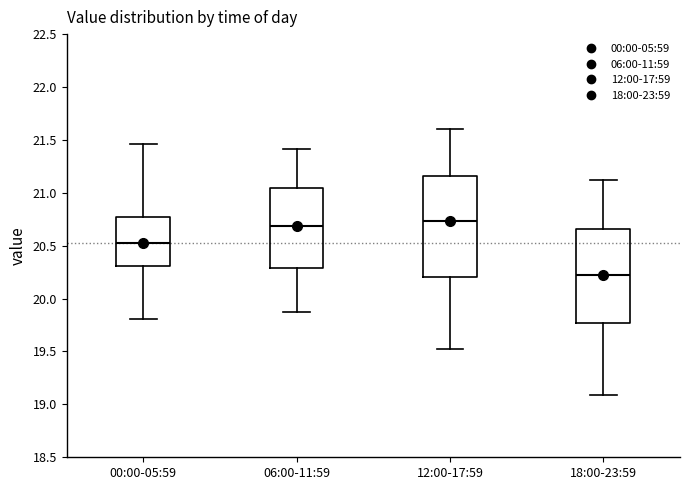

Reading left to right, read every box against the y-axis: the position of its median line, the range the box covers, and the ends of its whiskers. The values are not printed on the chart, so give them approximately, as read against the axis.

00:00-05:59: median 20.55, box 20.30 to 20.80, whiskers 19.80 to 21.45
06:00-11:59: median 20.70, box 20.30 to 21.05, whiskers 19.85 to 21.40
12:00-17:59: median 20.75, box 20.20 to 21.15, whiskers 19.50 to 21.60
18:00-23:59: median 20.20, box 19.75 to 20.65, whiskers 19.10 to 21.10